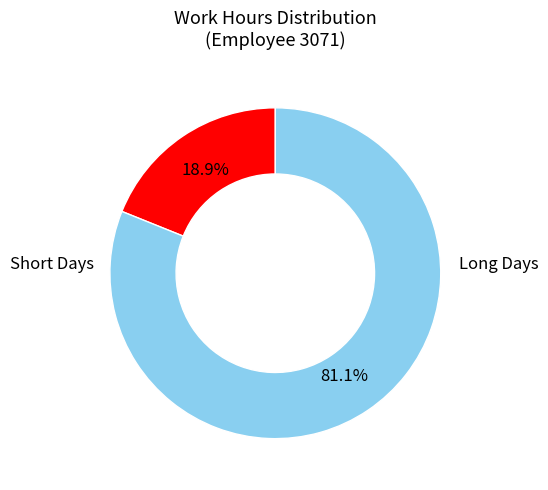

Does any single category account for the majority?

Yes